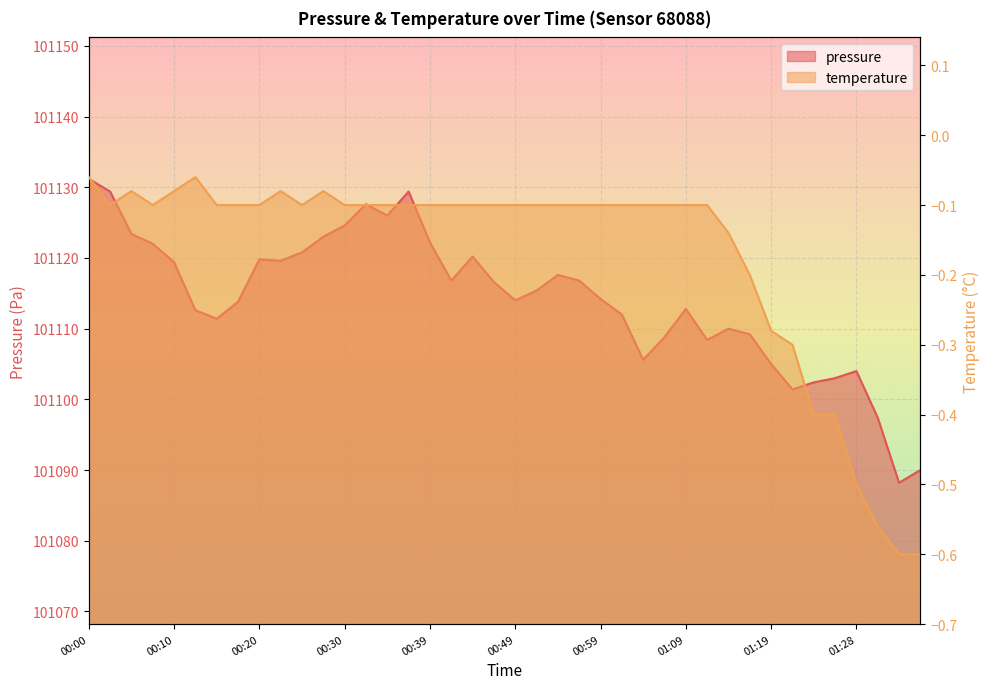

How many interior local peaks does the pressure series have?

8